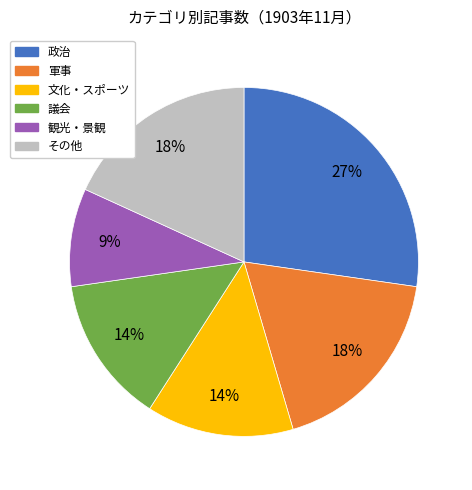

Does any single category account for the majority?

No